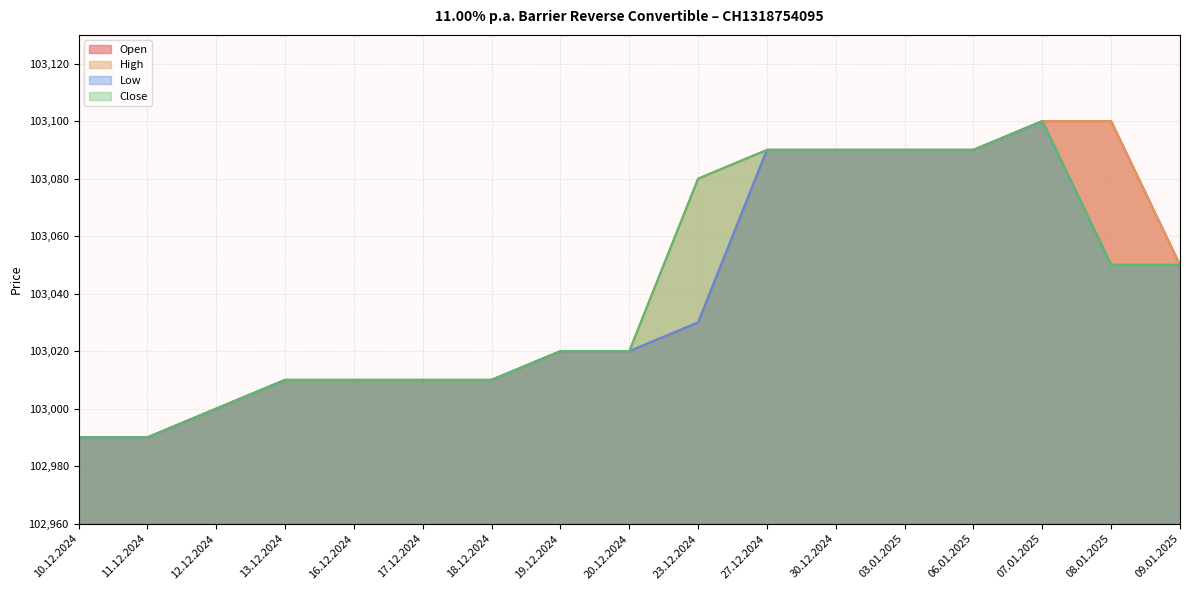

Which series changed the most between 17.12.2024 and 09.01.2025?

Open